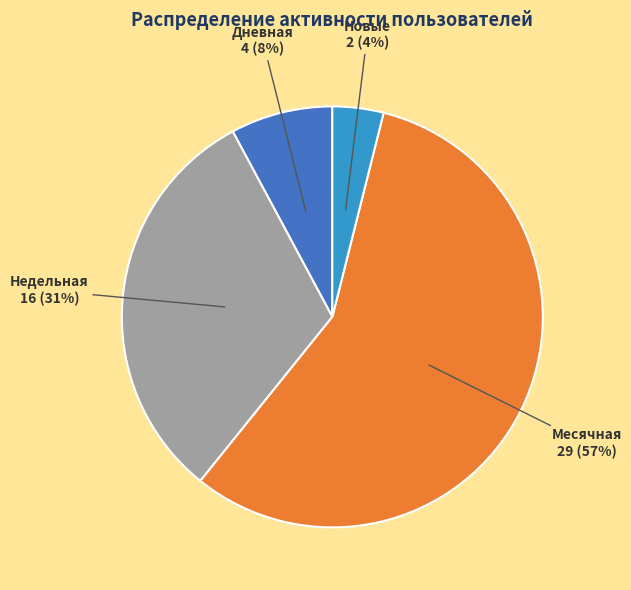

Which category has the smallest portion of the pie?

Новые